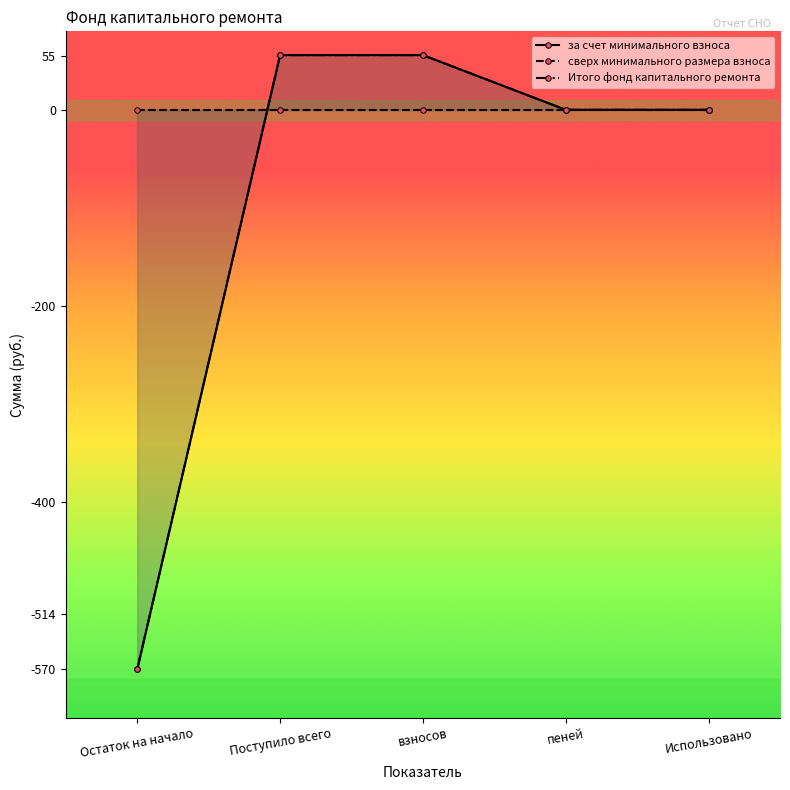

How many lines are shown in the chart?

3